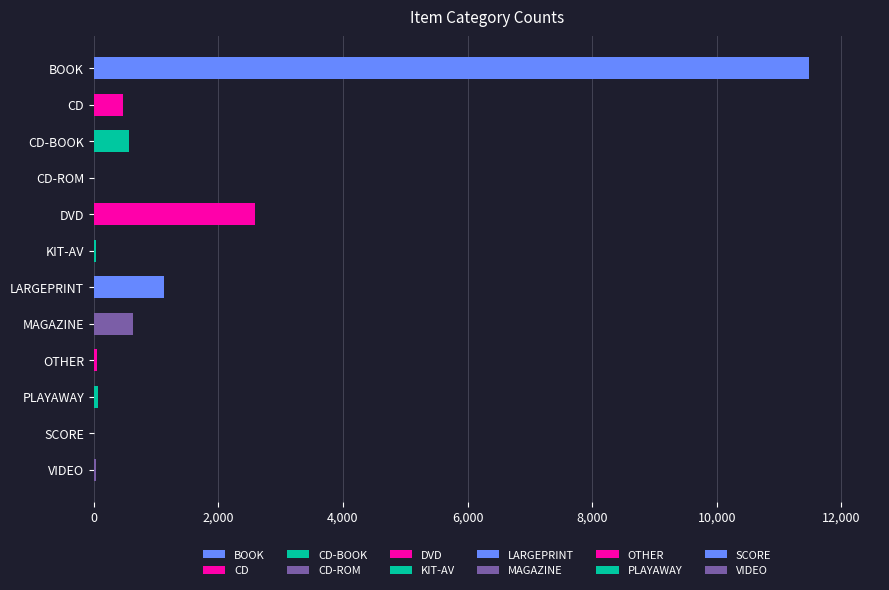

The value at SCORE is 10. True or false?

True